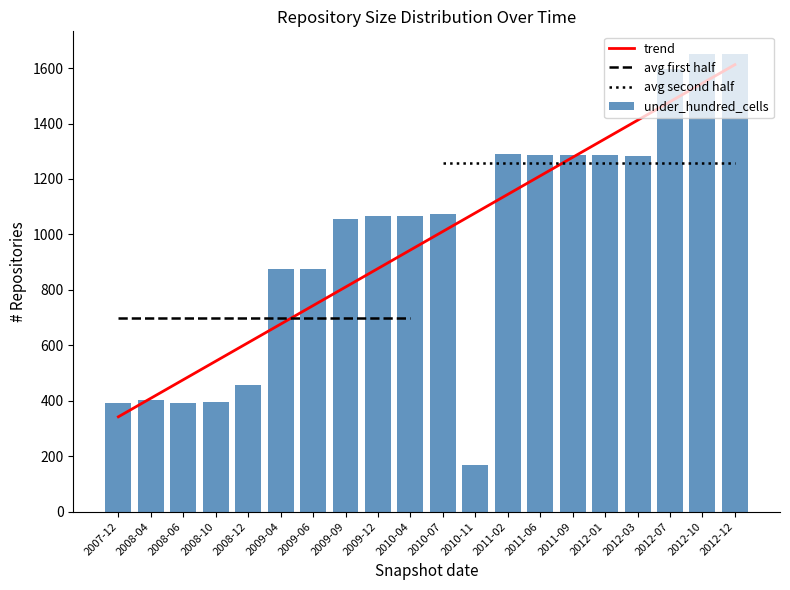

At which label is under_hundred_cells closest to 908?

2009-04